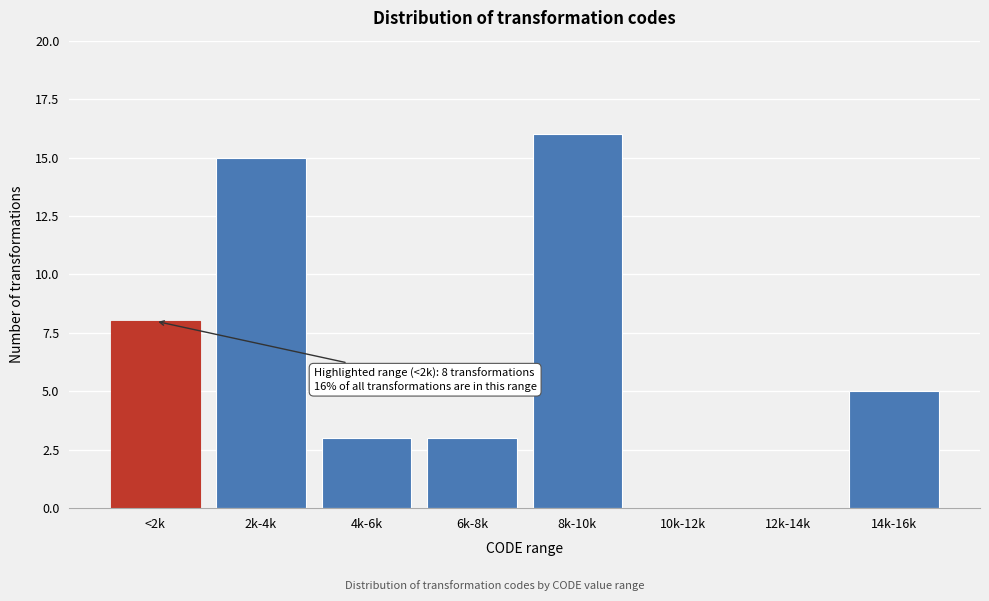

Reading left to right, what are all the values shown in this chart?

<2k=8	2k-4k=15	4k-6k=3	6k-8k=3	8k-10k=16	10k-12k=0	12k-14k=0	14k-16k=5